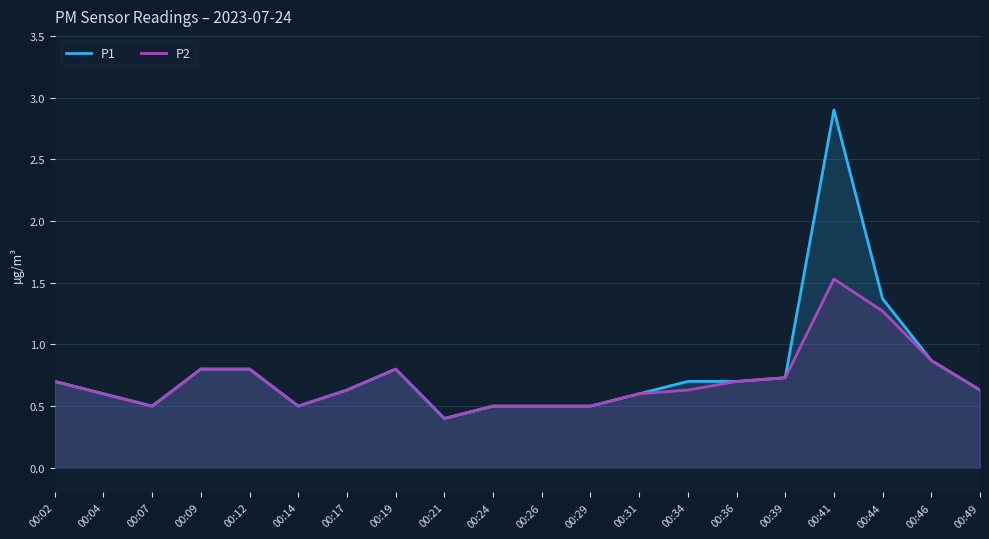

What is the difference between the maximum and minimum values in the P2 series?

1.1